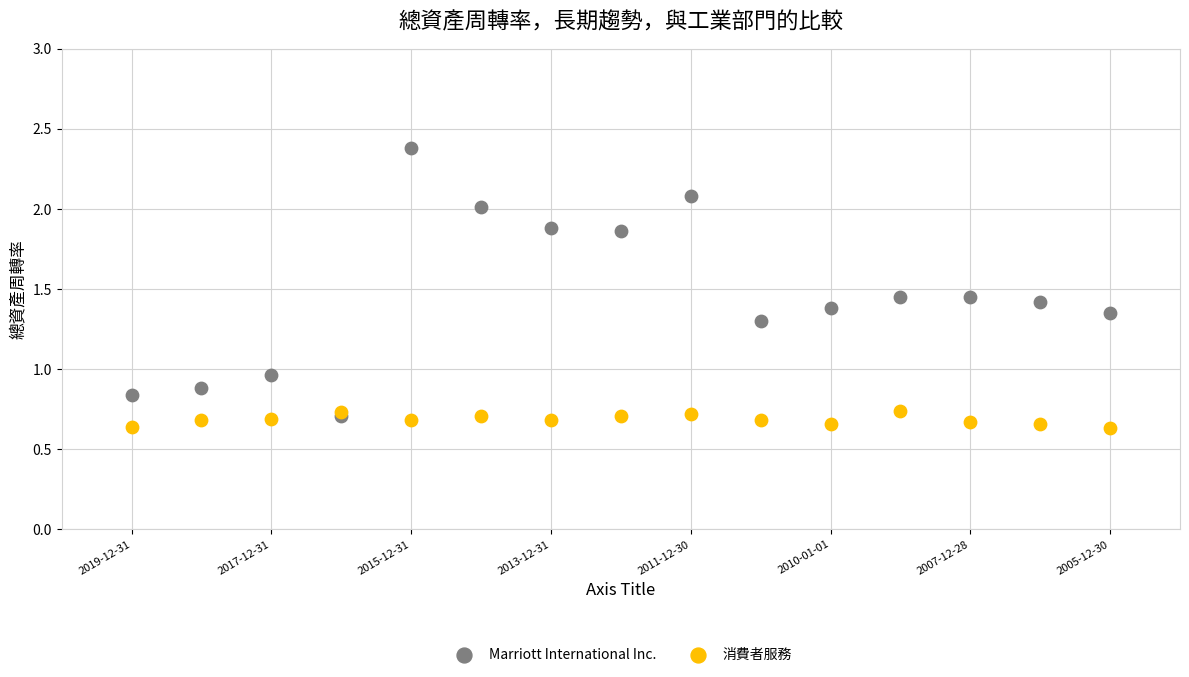

What are all the series names shown in the legend?

Marriott International Inc., 消費者服務